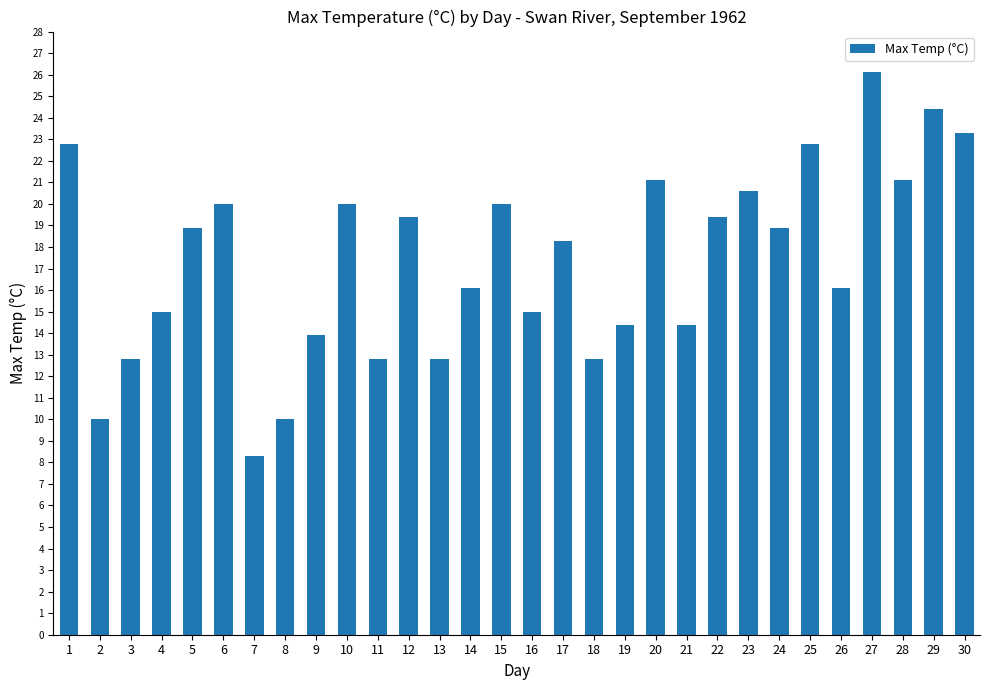

How many series are shown in this chart?

1